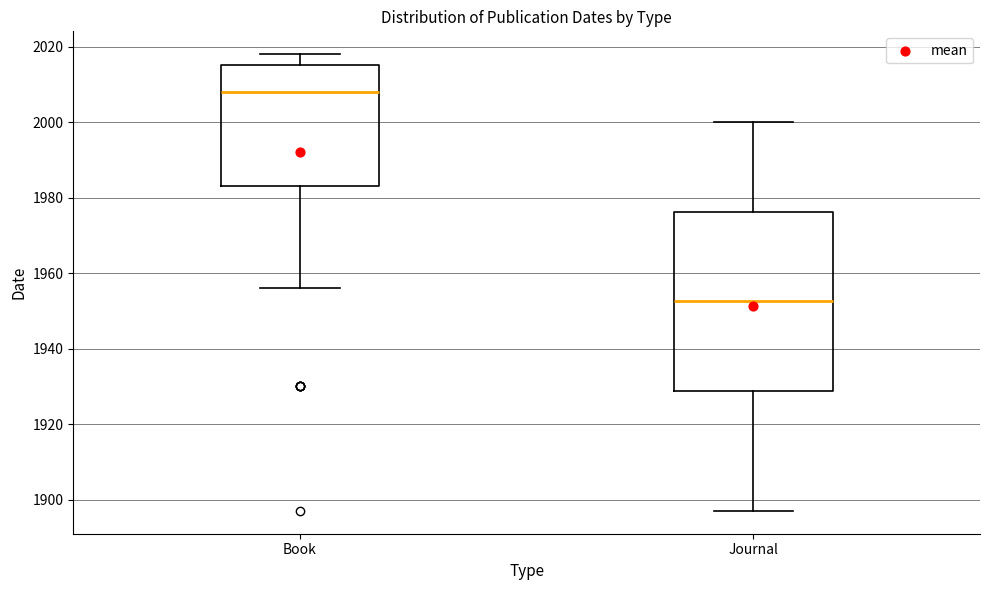

Comparing the boxes themselves (not the whiskers), which one is the tallest?

Journal